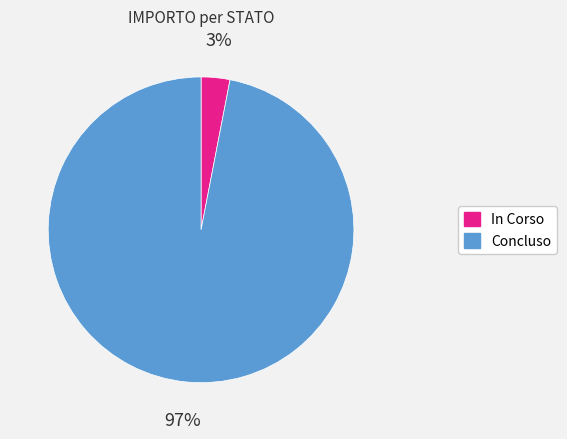

How many slices are in this pie chart?

2